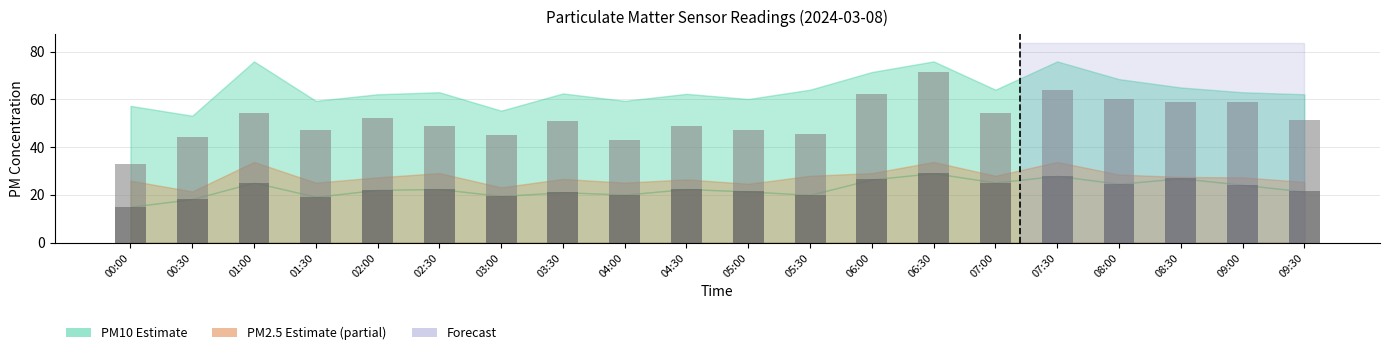

What position from the right is 08:00?

4